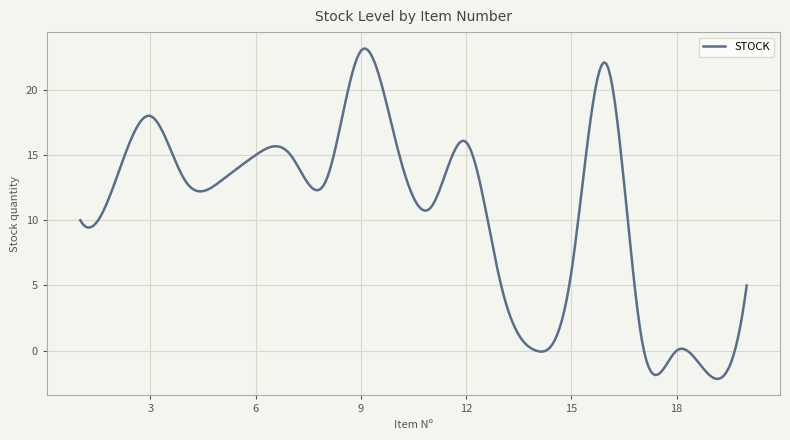

What is the smallest value displayed?

-2